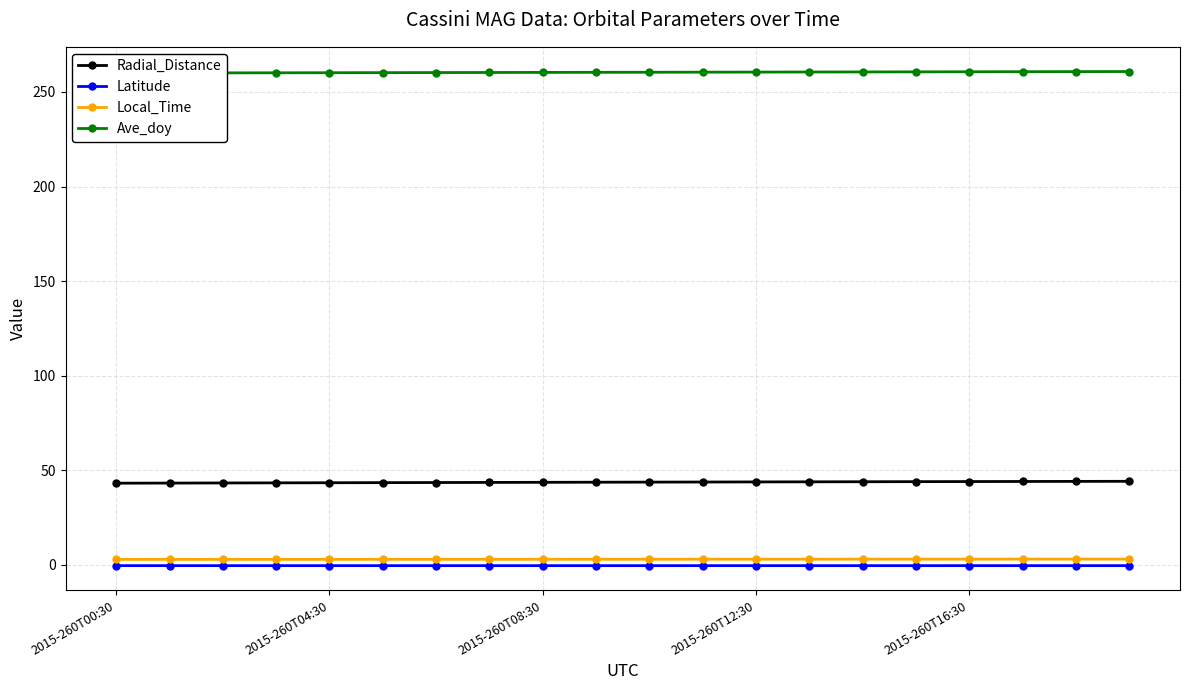

Reading left to right, transcribe all the data shown in this chart.

Radial_Distance: 43.2	43.3	43.3	43.4	43.5	43.5	43.6	43.6	43.7	43.7	43.8	43.8	43.9	43.9	44.0	44.0	44.1	44.1	44.2	44.2
Latitude: -0.4	-0.4	-0.4	-0.4	-0.4	-0.4	-0.4	-0.4	-0.4	-0.4	-0.4	-0.4	-0.4	-0.4	-0.4	-0.4	-0.4	-0.4	-0.4	-0.4
Local_Time: 2.9	2.9	2.9	2.9	3.0	3.0	3.0	3.0	3.0	3.0	3.0	3.0	3.0	3.0	3.0	3.0	3.1	3.1	3.1	3.1
Ave_doy: 260.0	260.1	260.1	260.1	260.2	260.2	260.3	260.3	260.4	260.4	260.4	260.5	260.5	260.6	260.6	260.6	260.7	260.7	260.8	260.8